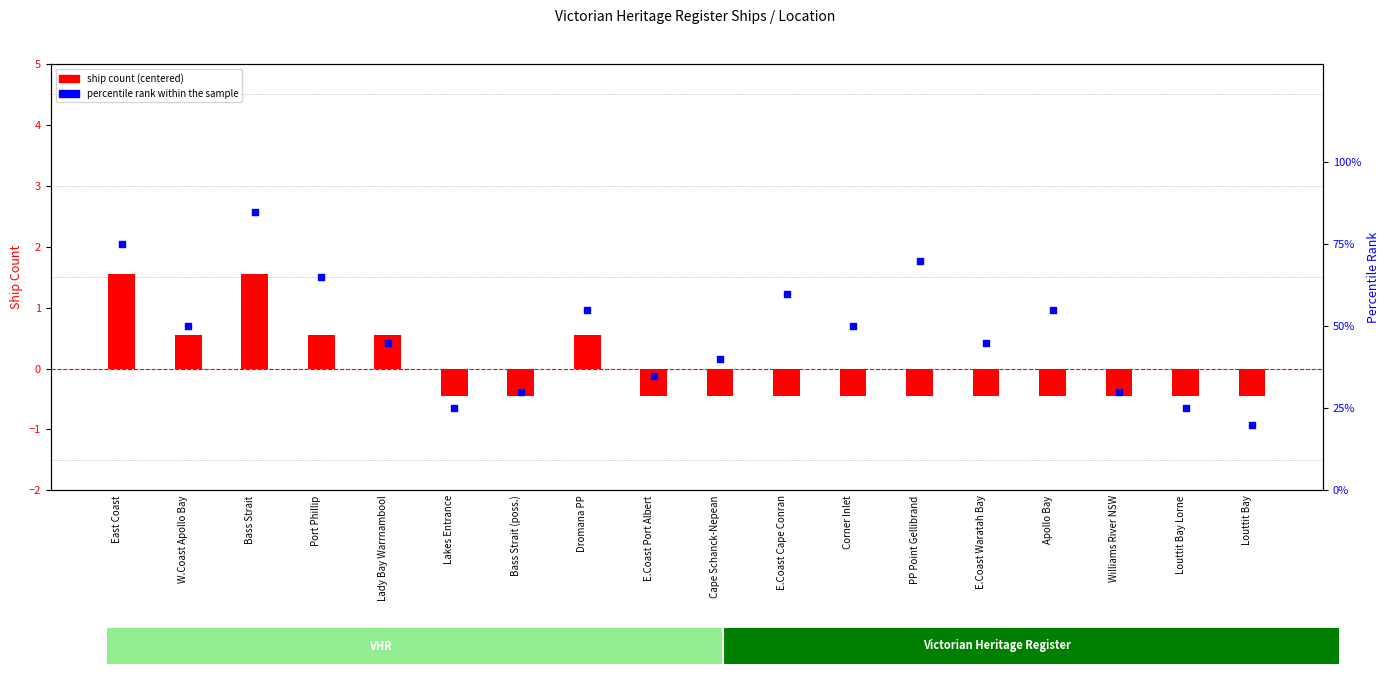

What is the total value across all series at W.Coast Apollo Bay?

50.6